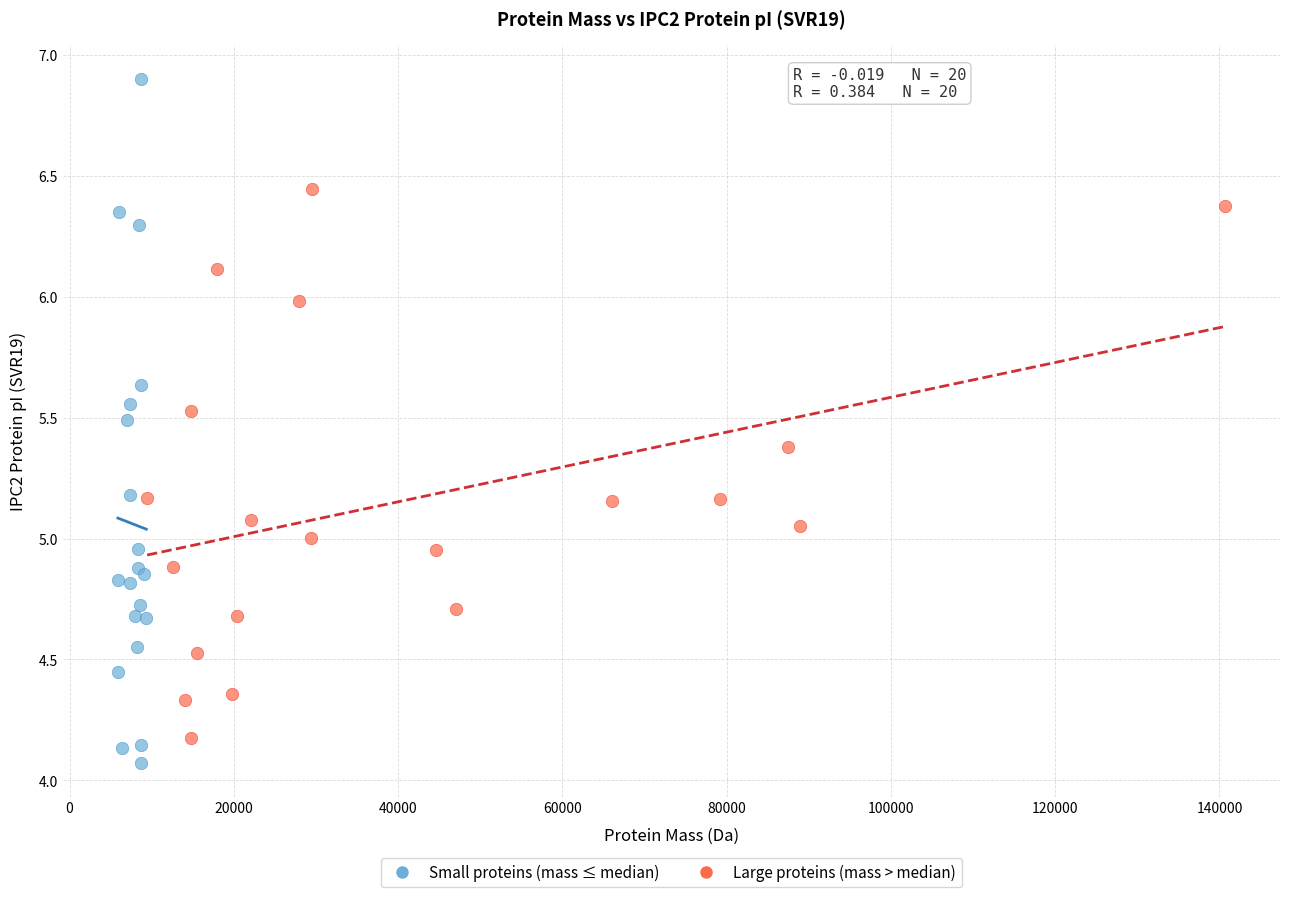

Which series reaches the minimum Y coordinate?

Small proteins (mass ≤ median)